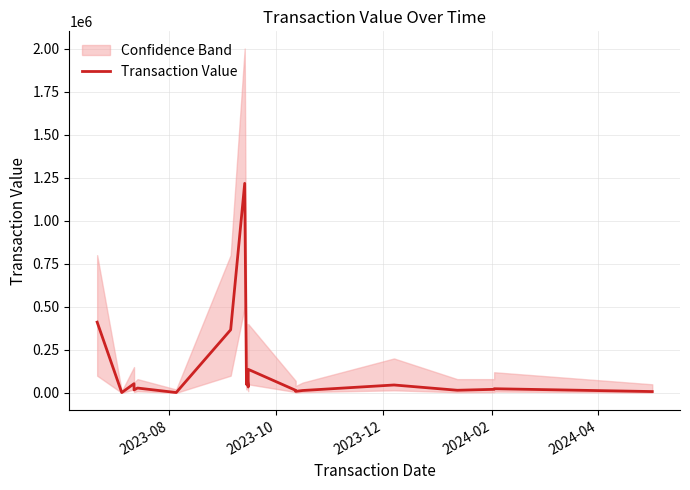

Is this an area chart (filled region under the line)?

No